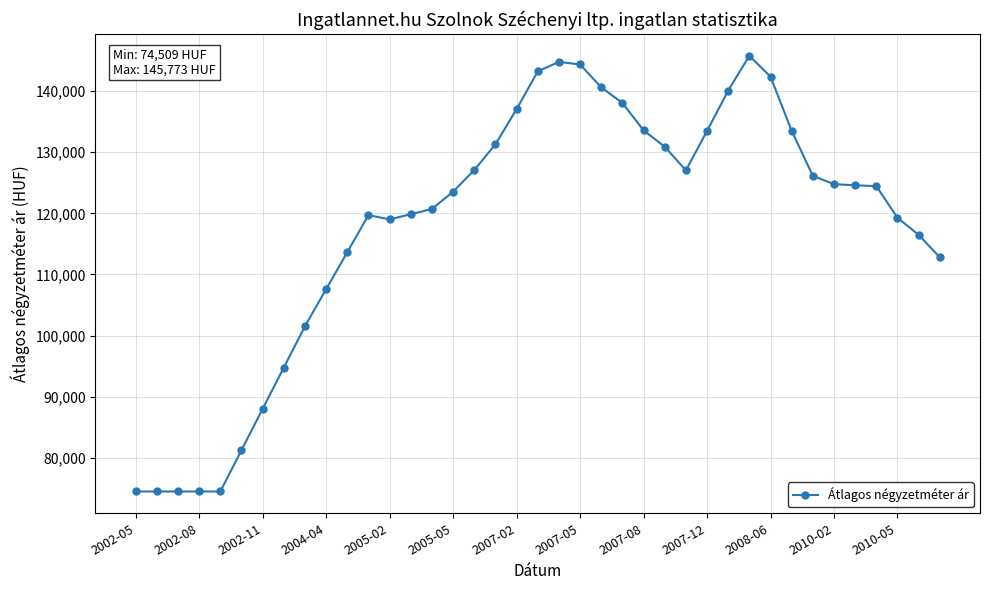

Is this an area chart (filled region under the line)?

No